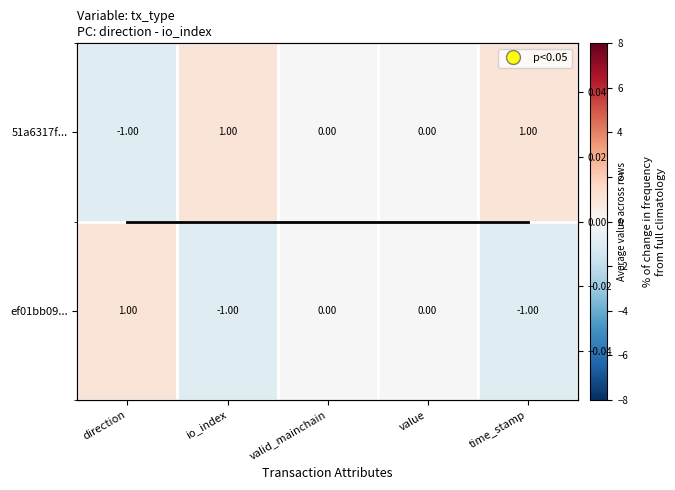

Rank the series at time_stamp from lowest to highest value.

ef01bb09..., Mean across rows, 51a6317f...